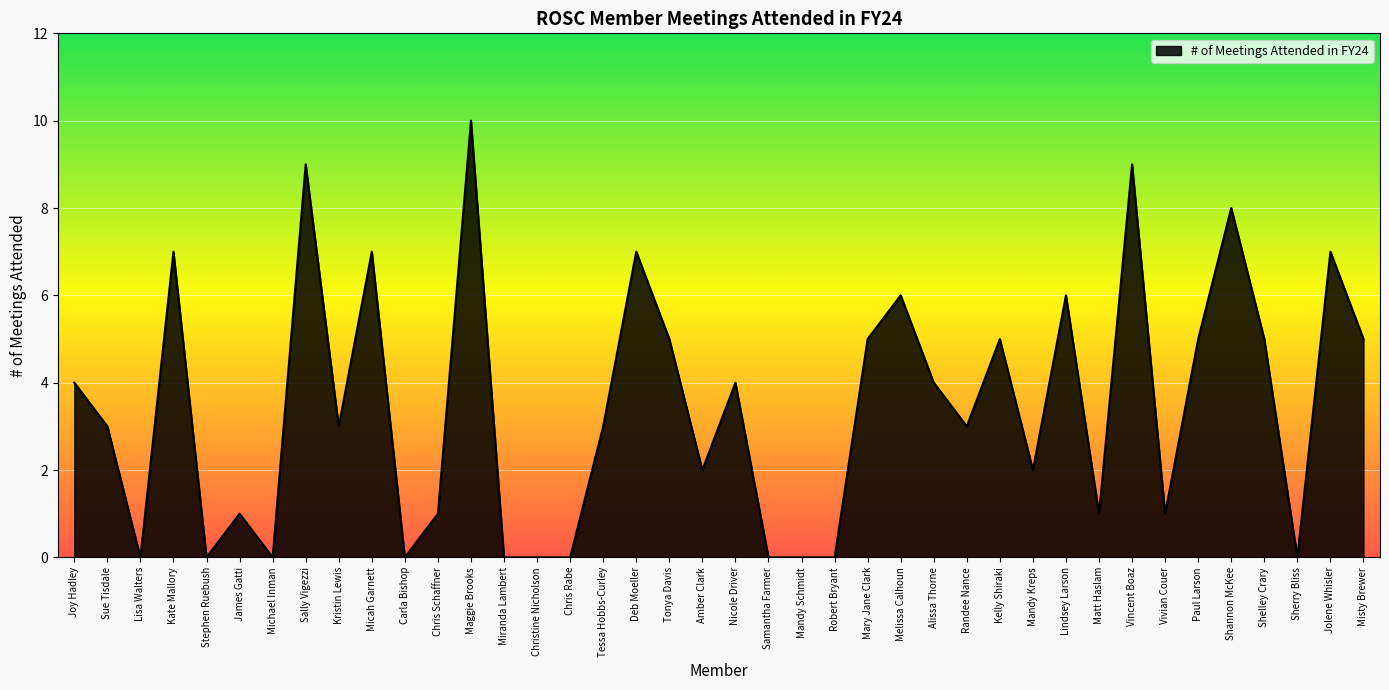

Reading left to right, what are all the values shown in this chart?

4	3	0	7	0	1	0	9	3	7	0	1	10	0	0	0	3	7	5	2	4	0	0	0	5	6	4	3	5	2	6	1	9	1	5	8	5	0	7	5